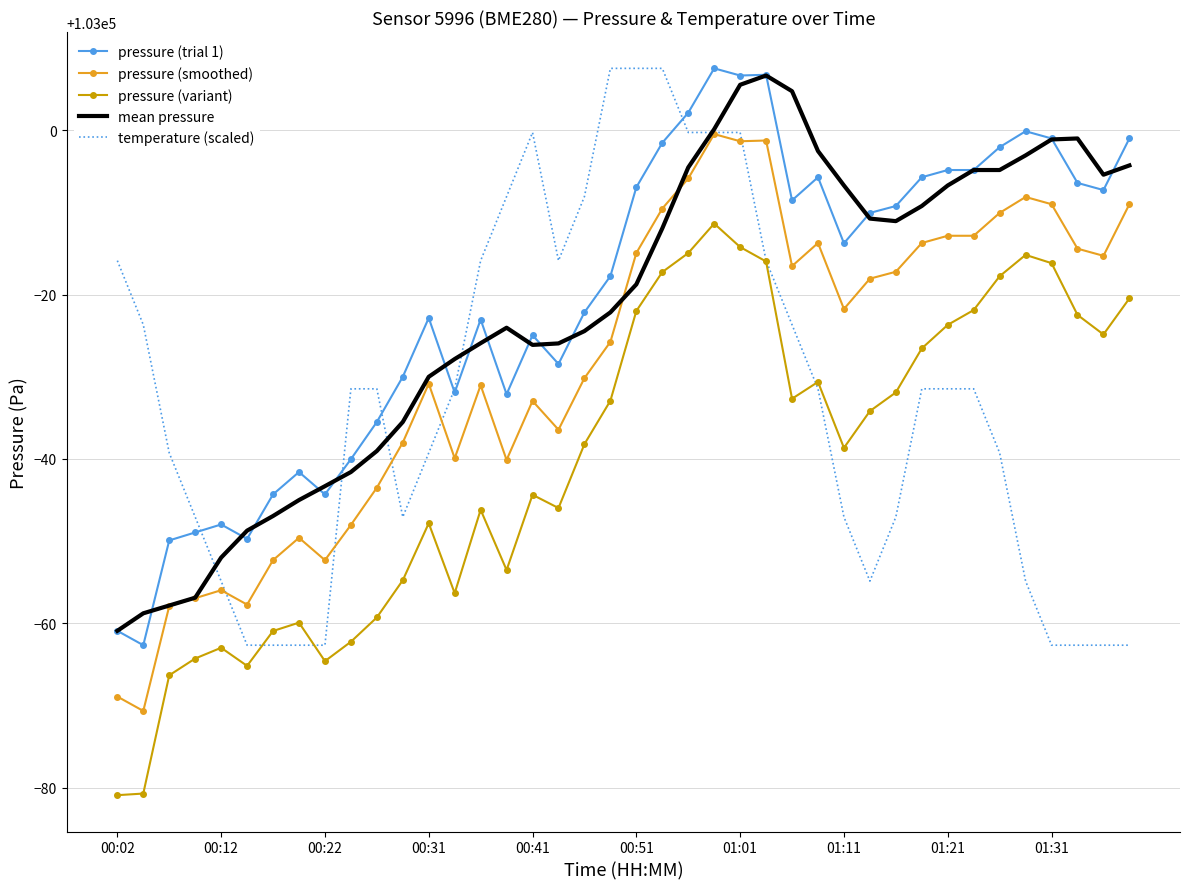

What is the greatest value displayed?

103007.5